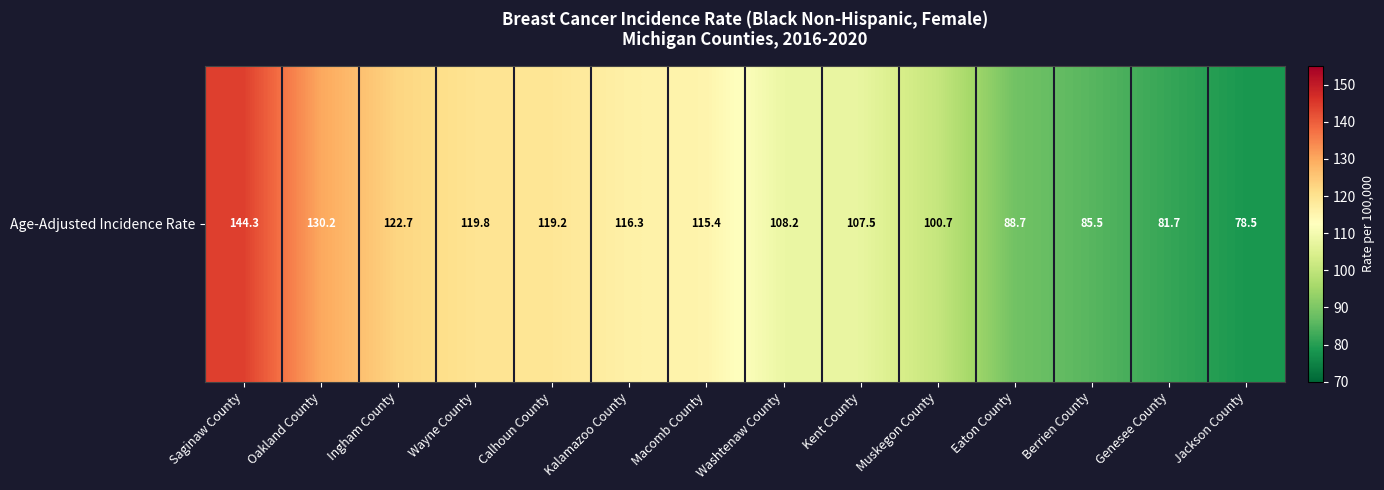

Rank the categories by value from lowest to highest.

Jackson County, Genesee County, Berrien County, Eaton County, Muskegon County, Kent County, Washtenaw County, Macomb County, Kalamazoo County, Calhoun County, Wayne County, Ingham County, Oakland County, Saginaw County